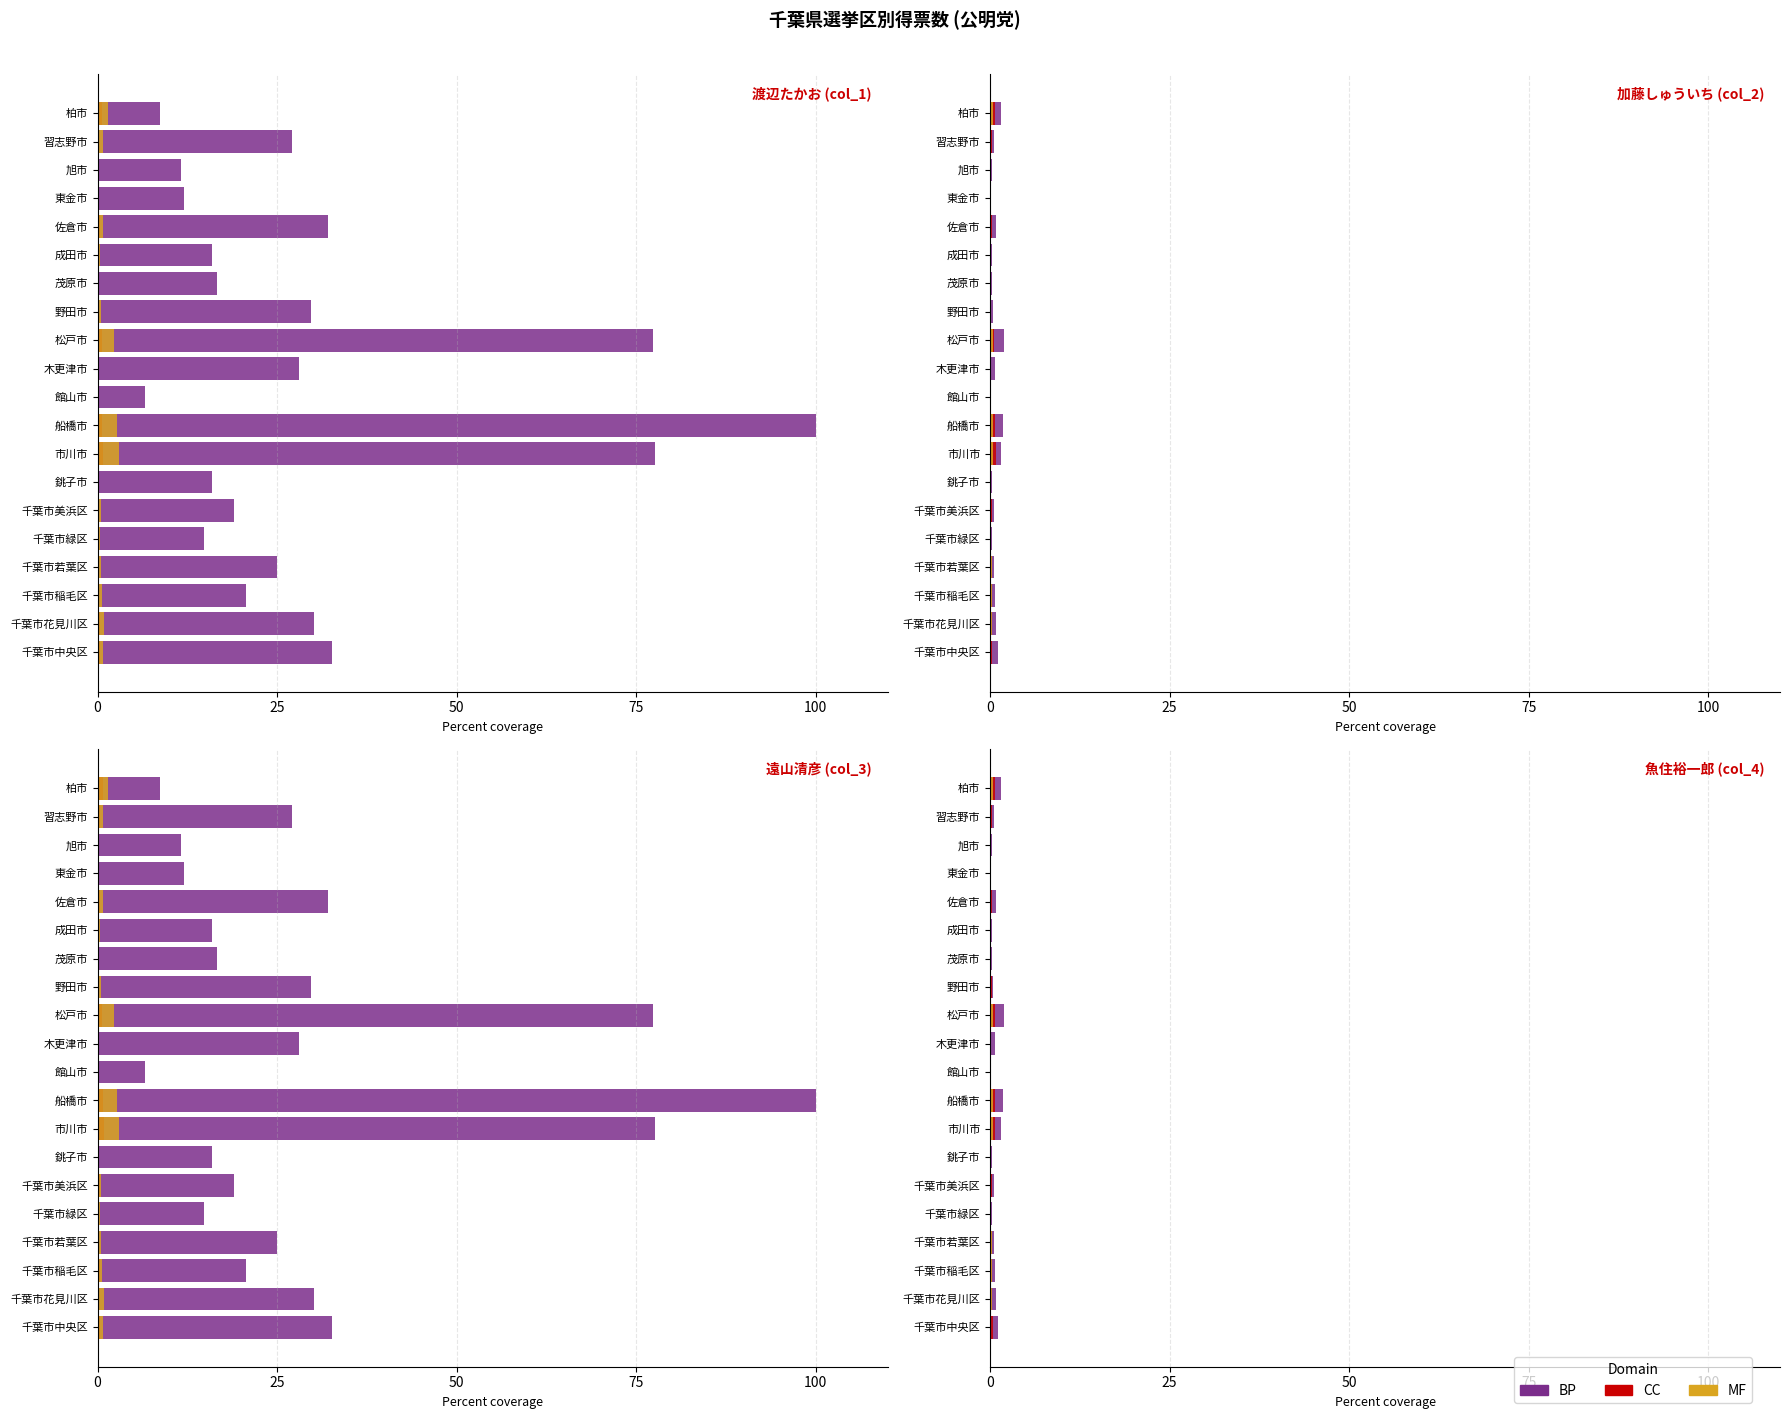

What is the difference between the CC values at 千葉市若葉区 and 千葉市中央区?

0.1